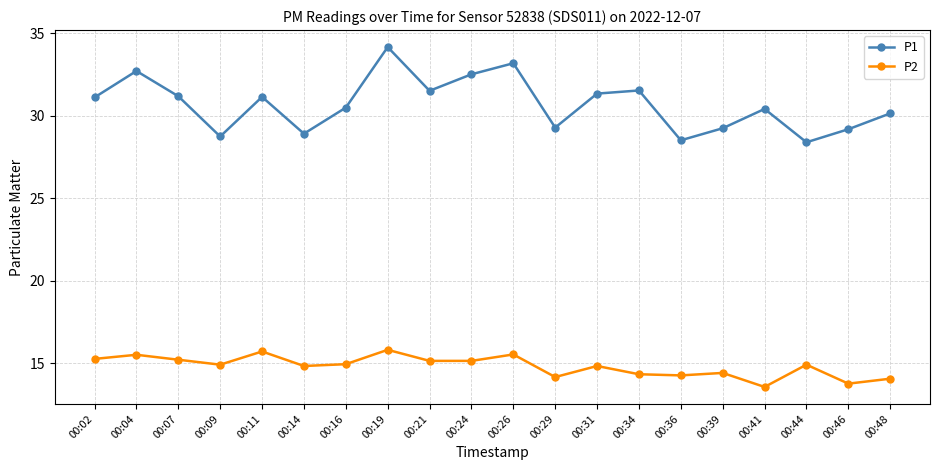

The value of P2 at 00:16 is 14.9. True or false?

True